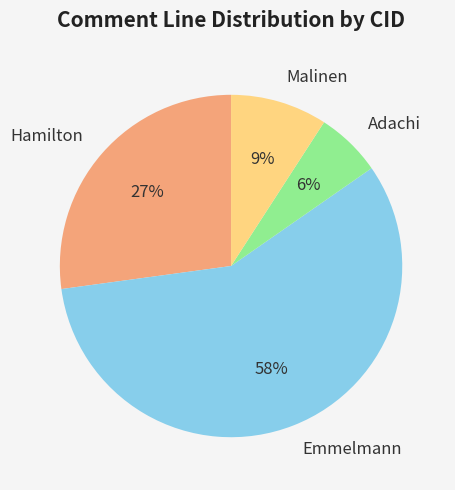

How many segments does this pie chart have?

4